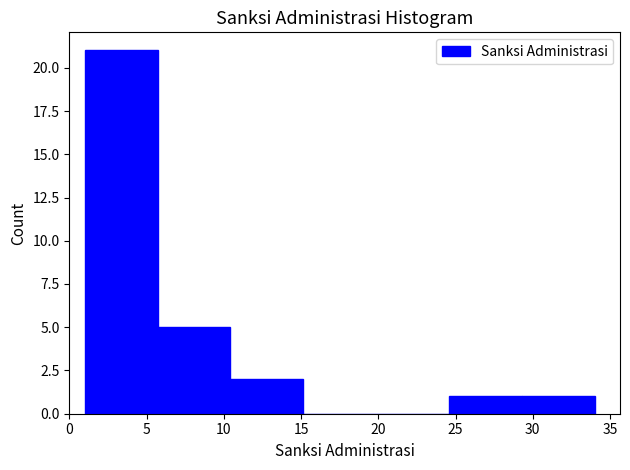

Reading left to right, list every bar in this chart as the range it spans on the x-axis followed by its height. Neither the bar edges nor the heights are printed on the chart, so give them approximately, as read against the axes.

1.0 to 5.5: 21
5.5 to 10.5: 5
10.5 to 15.0: 2
15.0 to 20.0: 0
20.0 to 24.5: 0
24.5 to 29.5: 1
29.5 to 34.0: 1